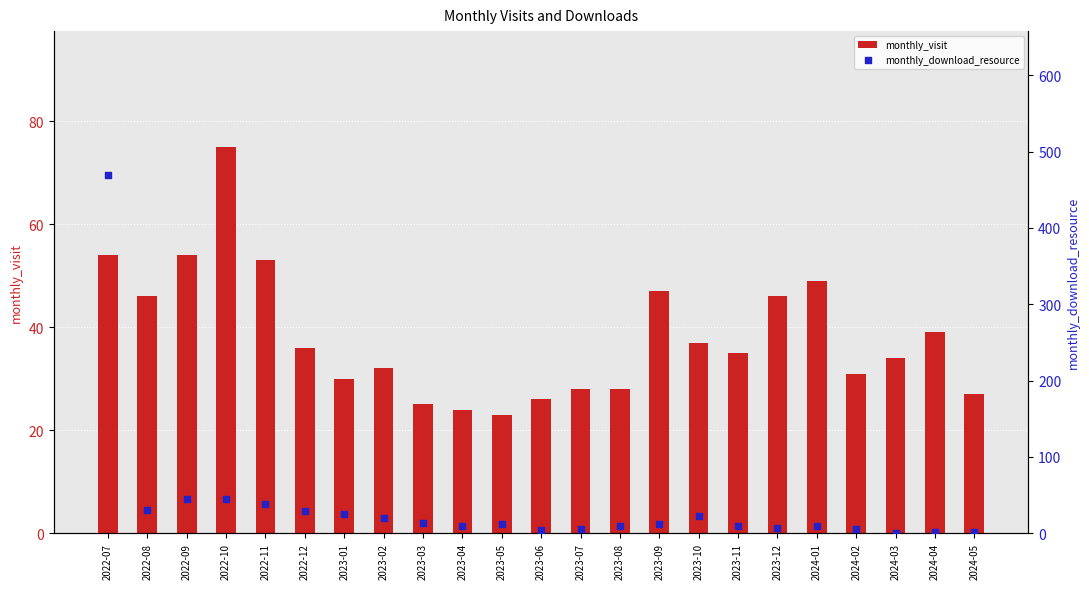

Which series has the largest total across all categories?

monthly_visit